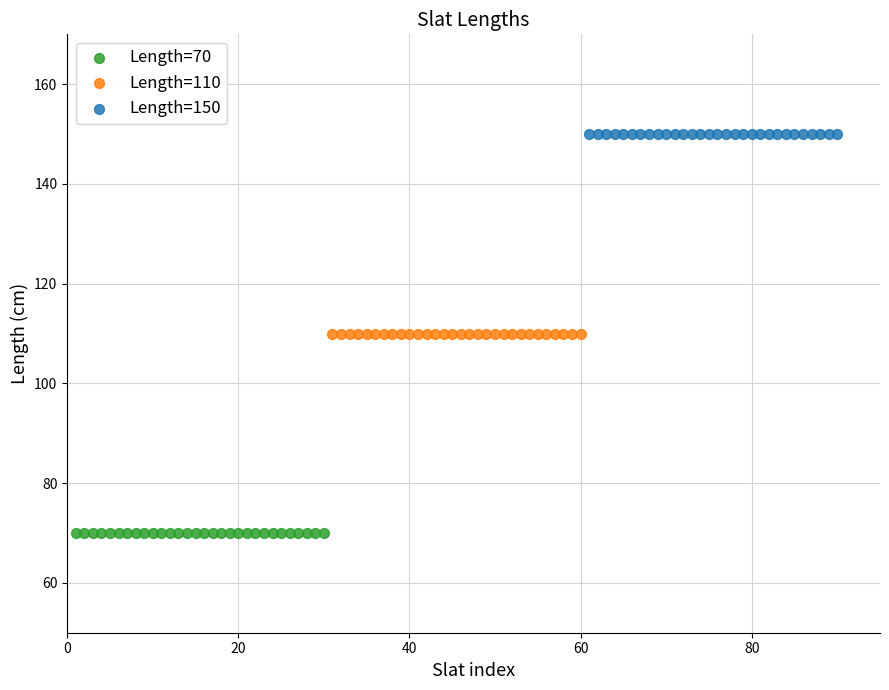

Which series reaches the maximum Y coordinate?

Length=150